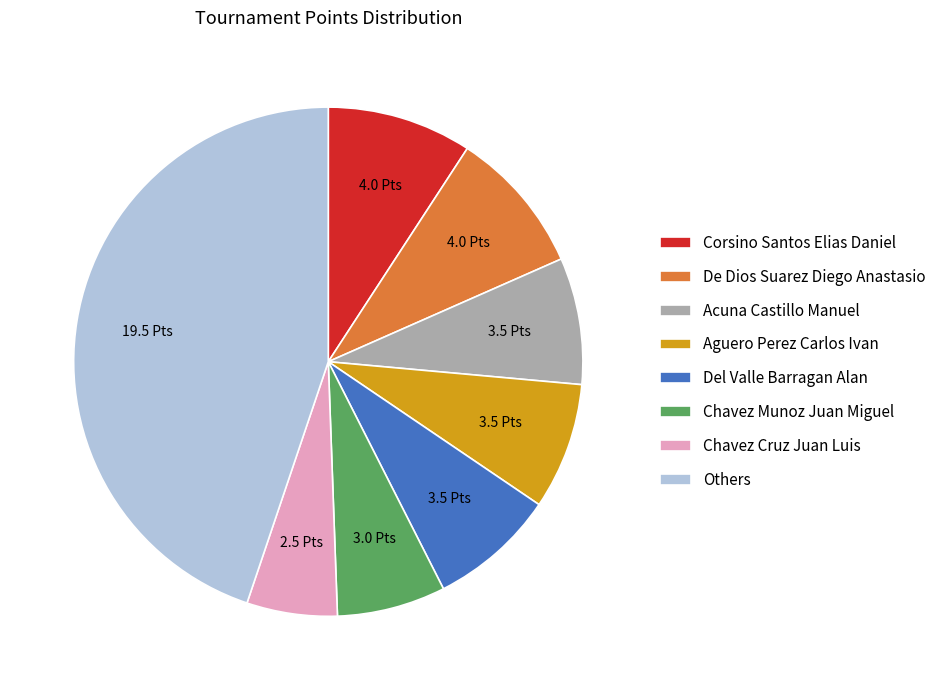

Which slice is the largest?

Others